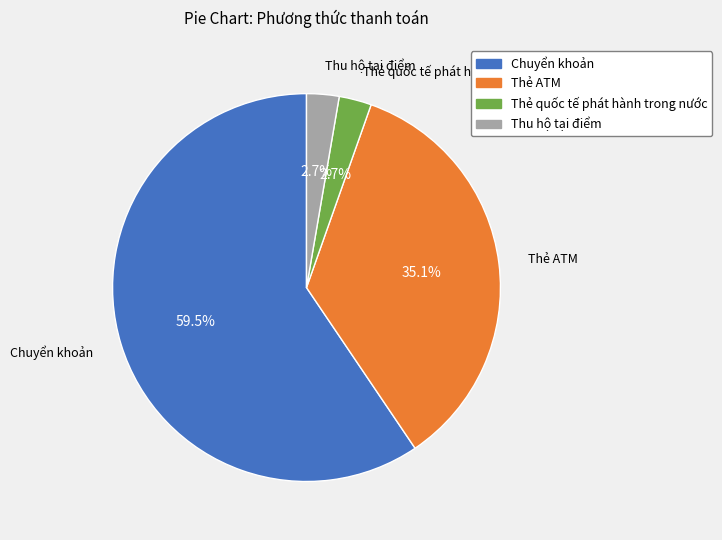

Between Thẻ quốc tế phát hành trong nước and Chuyển khoản, which is larger?

Chuyển khoản